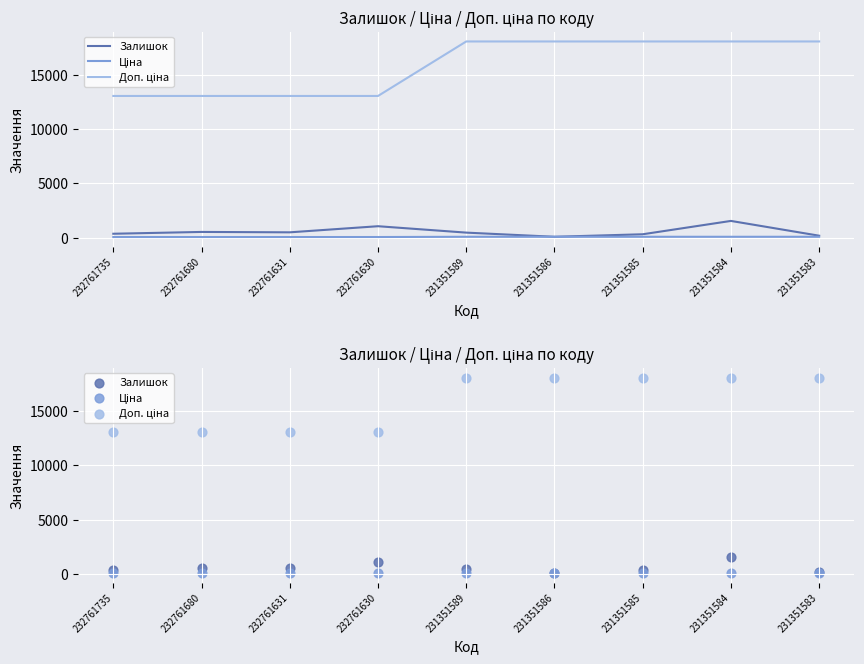

Which series contains the highest Y value?

Доп. ціна